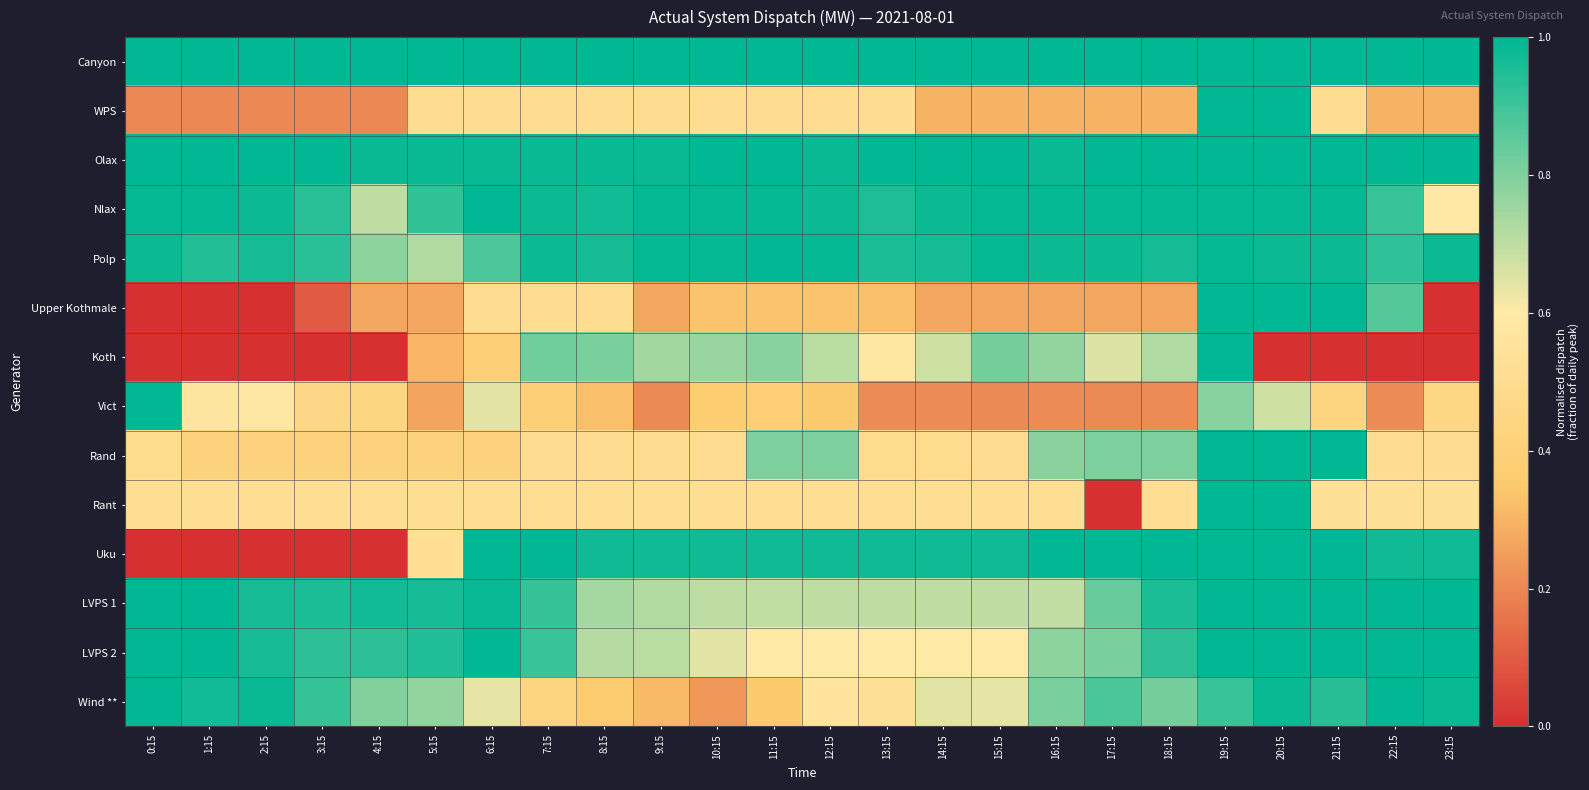

At which category is the sum across all series the highest?

19:15